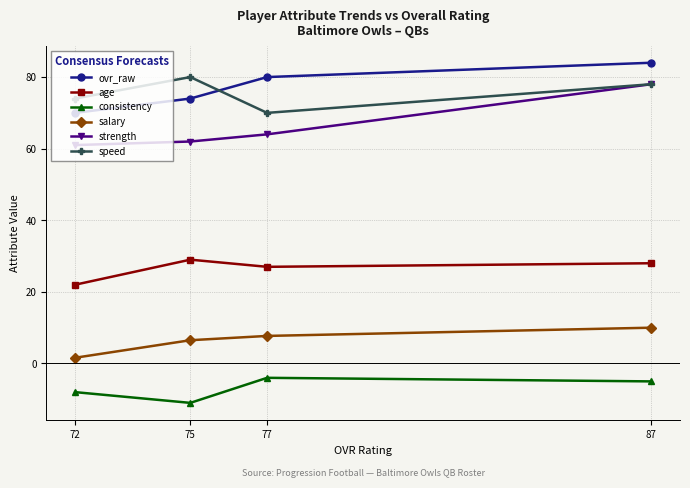

Is the value of age at 75 greater than the value of salary at 87?

Yes